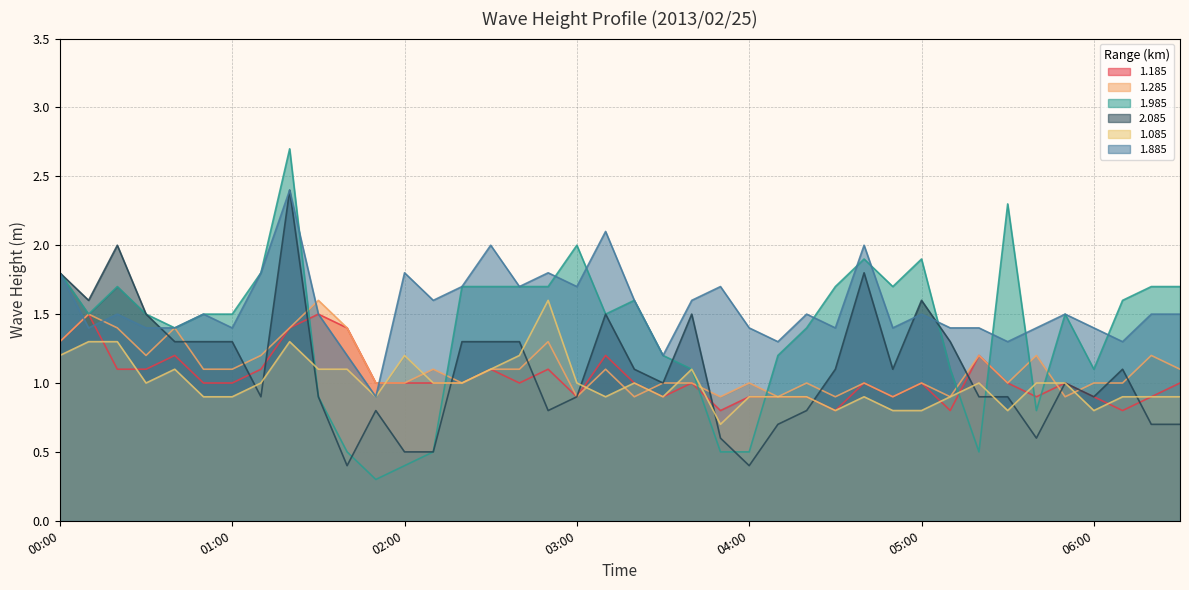

At which category does the chart reach its peak across all series?

01:20